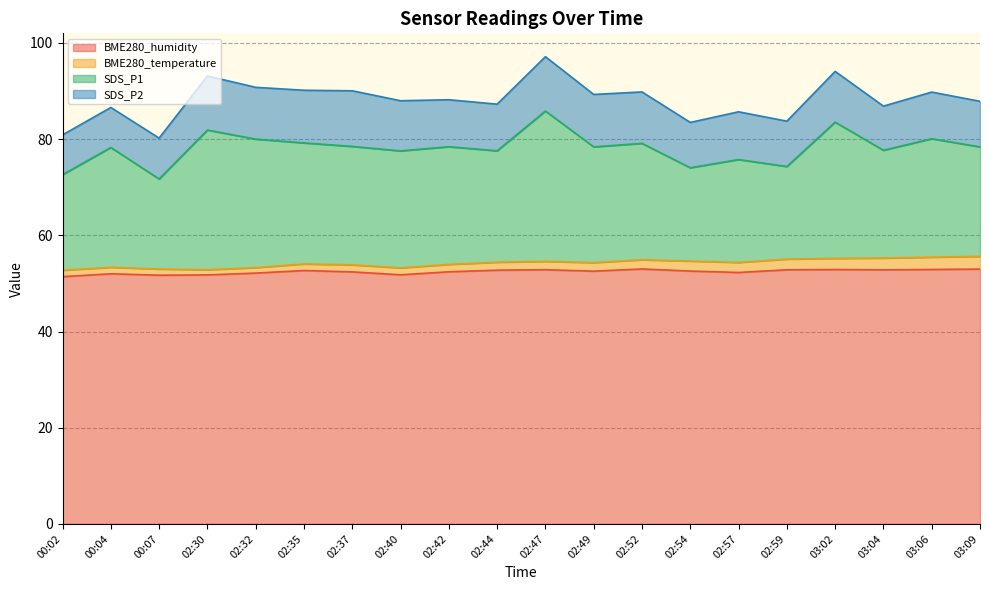

In SDS_P2, how many points are lower than both neighbors (excluding endpoints)?

5